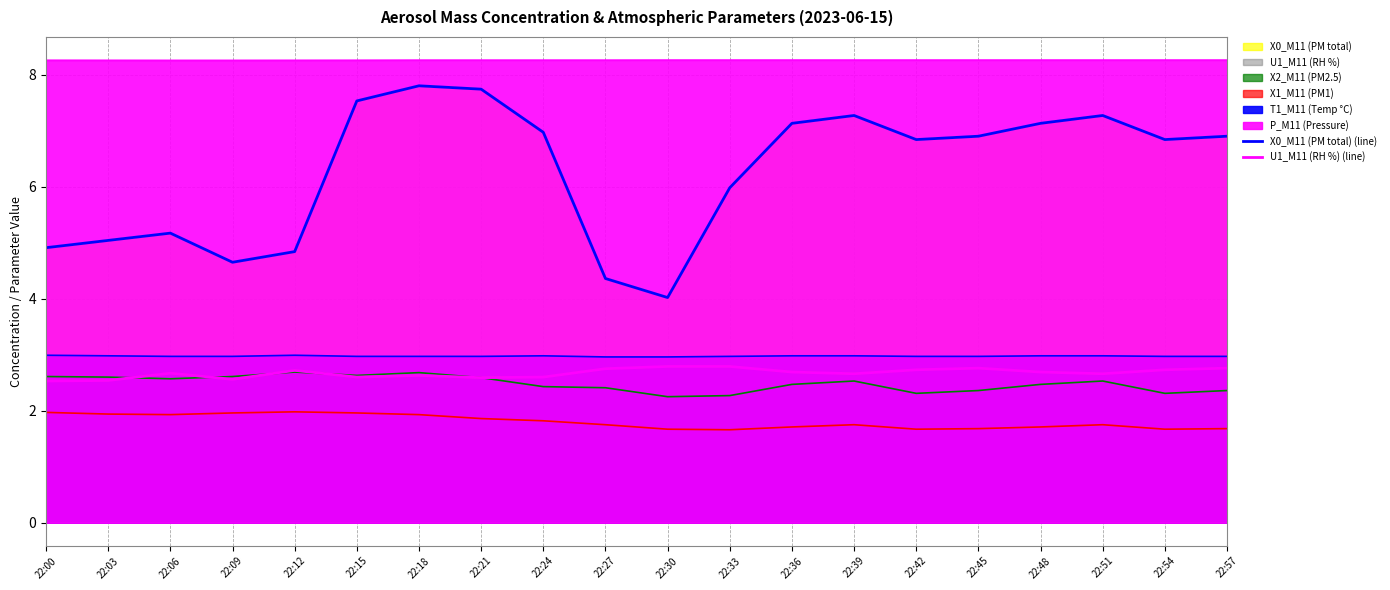

How many data points does each series have?

20